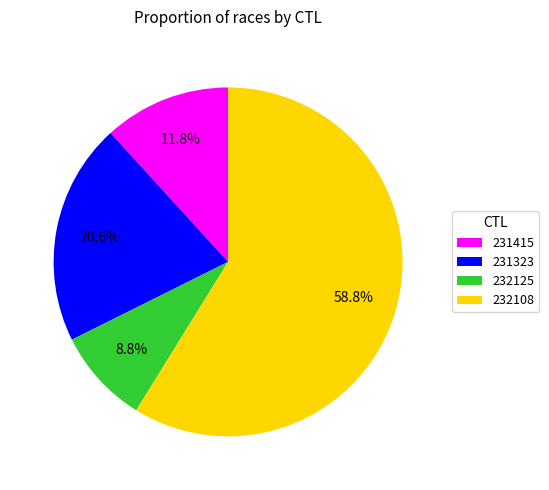

How many slices are in this pie chart?

4